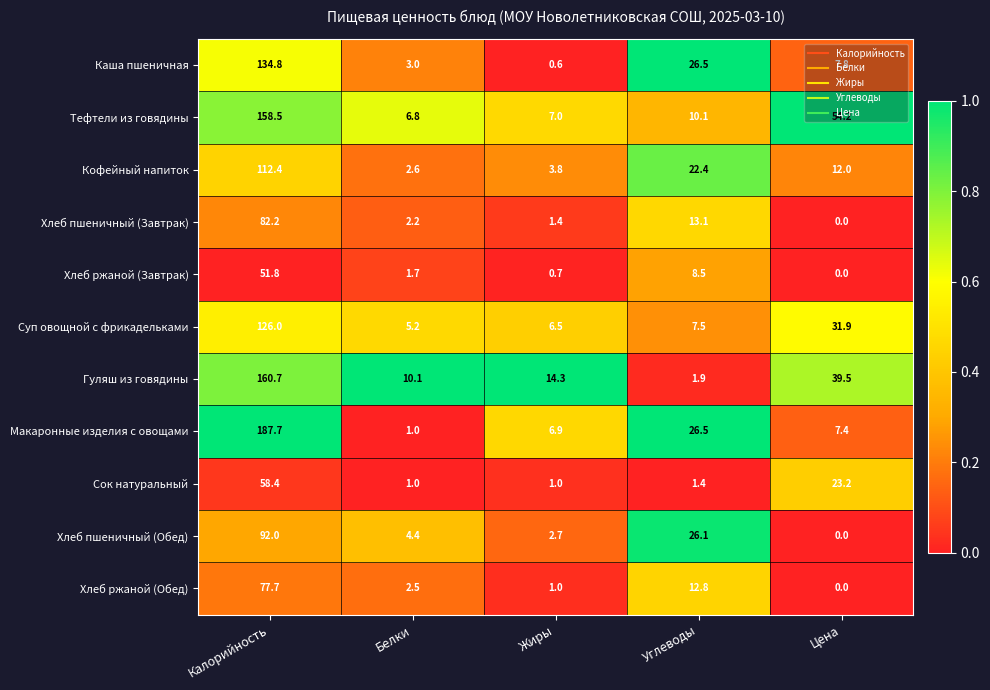

What is the difference between the maximum and minimum values in the Каша пшеничная series?

134.2